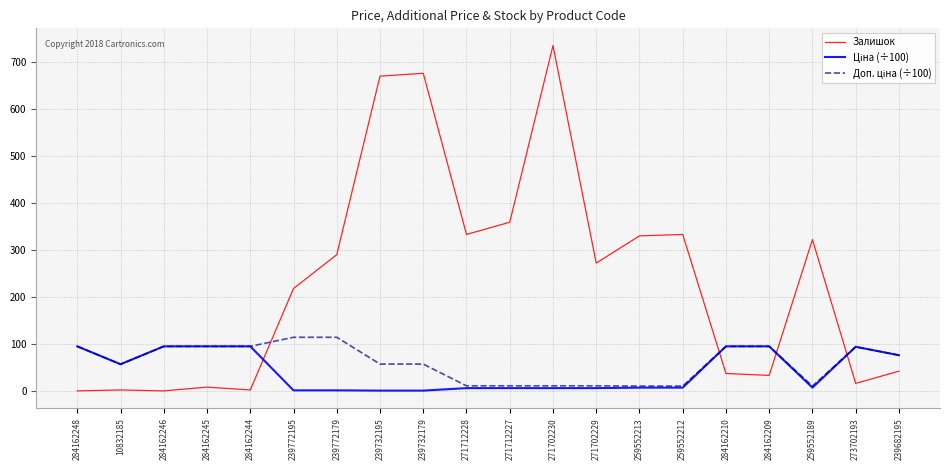

True or false: Залишок has a value of 676.0 at 239732179.

True